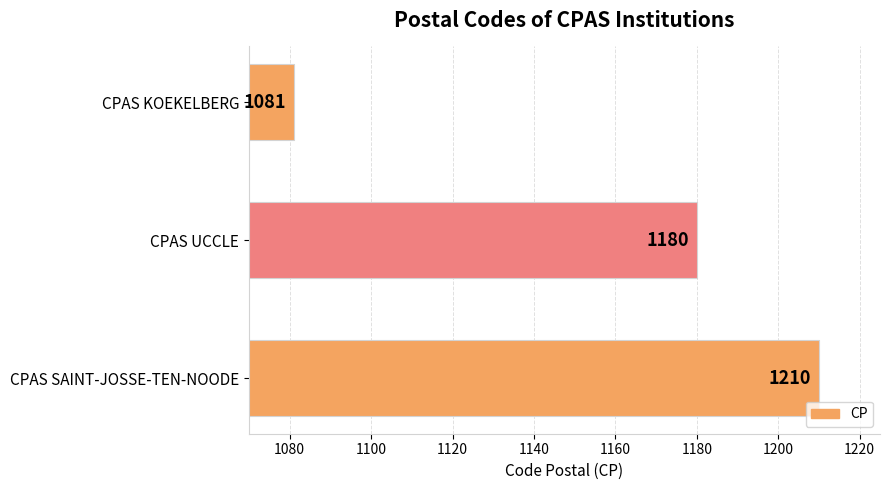

Is it true that the value at CPAS KOEKELBERG is 358?

False